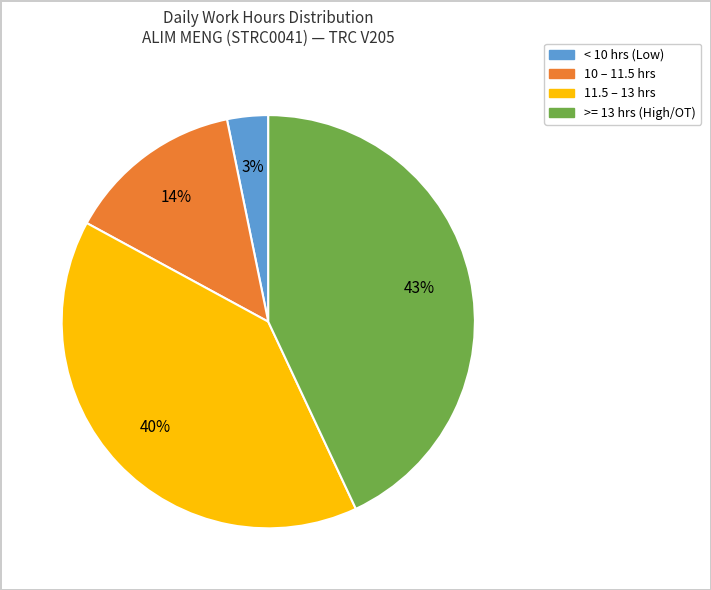

Count the number of slices in the pie.

4